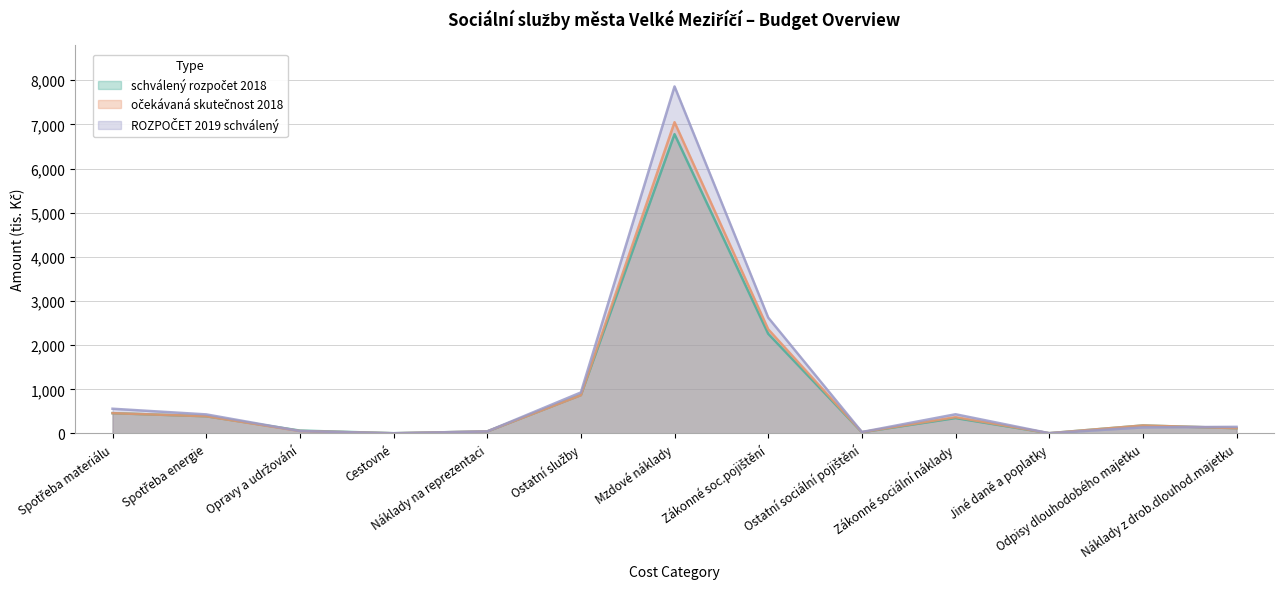

What is the minimum value shown in the chart?

4